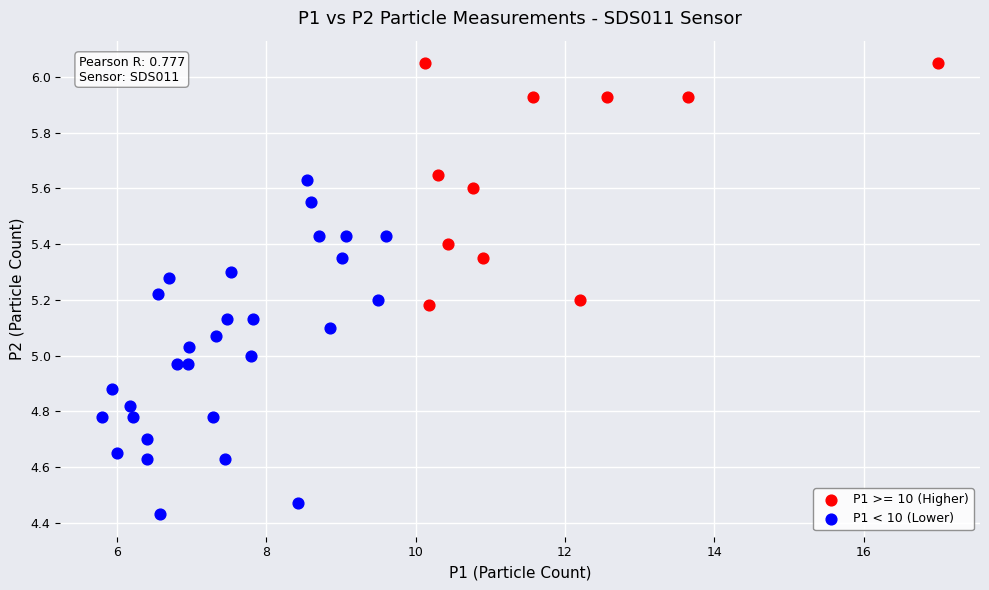

Which series has the widest spread of Y values?

P1 < 10 (Lower)